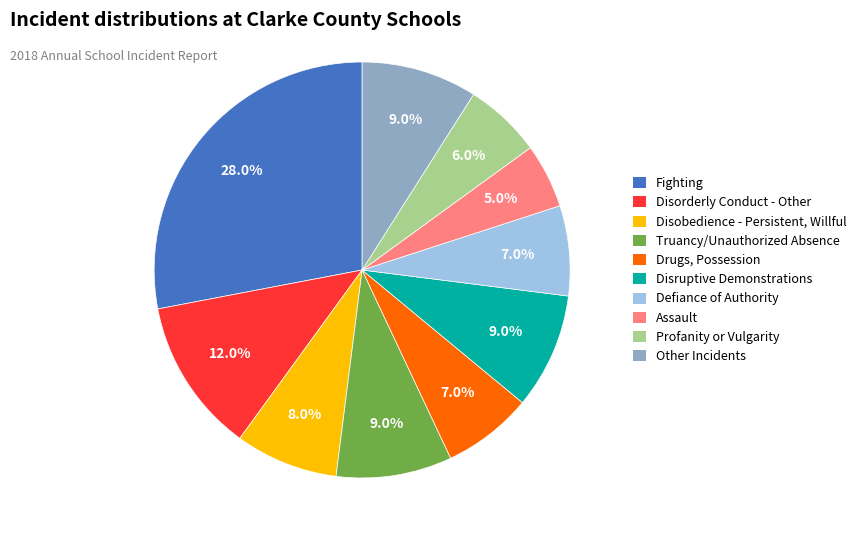

Do Drugs, Possession and Fighting together represent more than half of the pie?

No